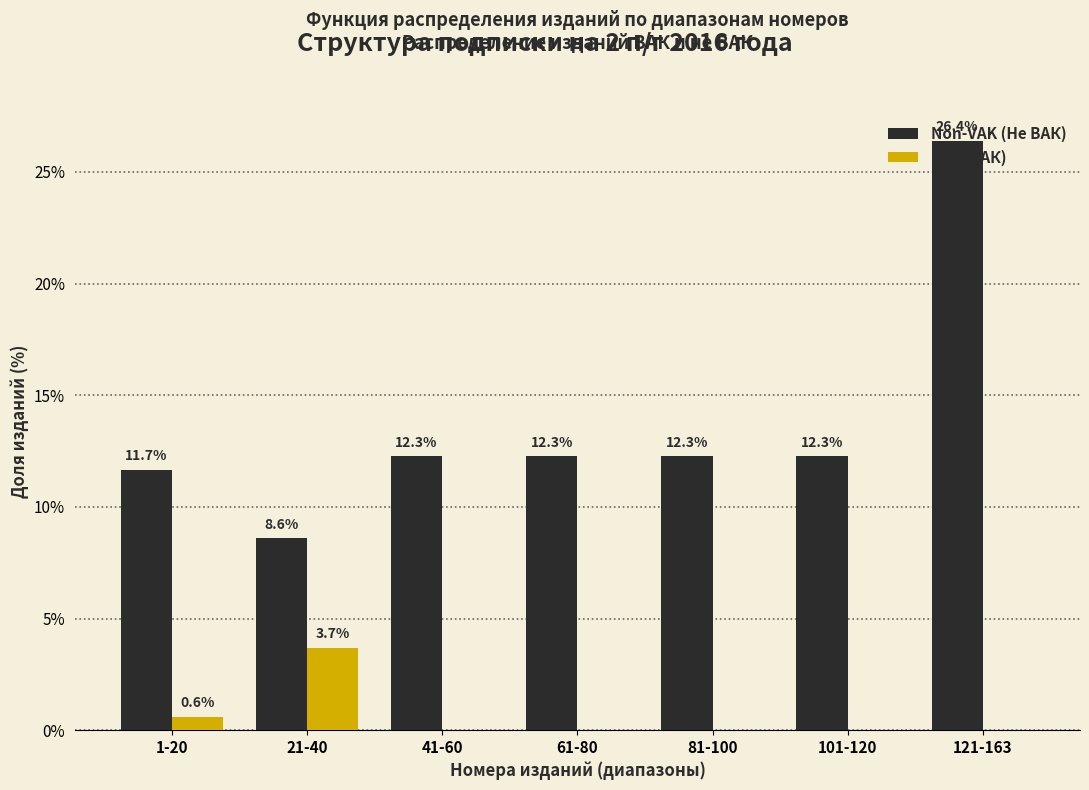

Which series has the largest total across all categories?

Non-VAK (Не ВАК)